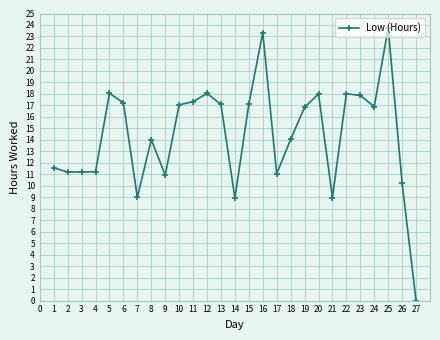

At which category does the chart reach its minimum across all series?

27